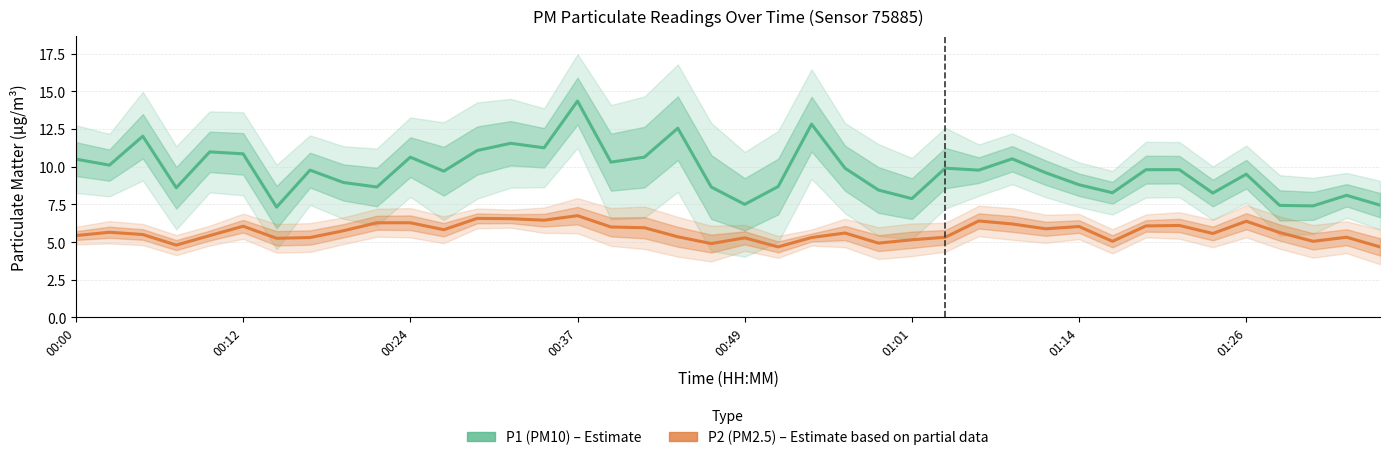

Which series changed the most between 18 and 34?

P1 (PM10)